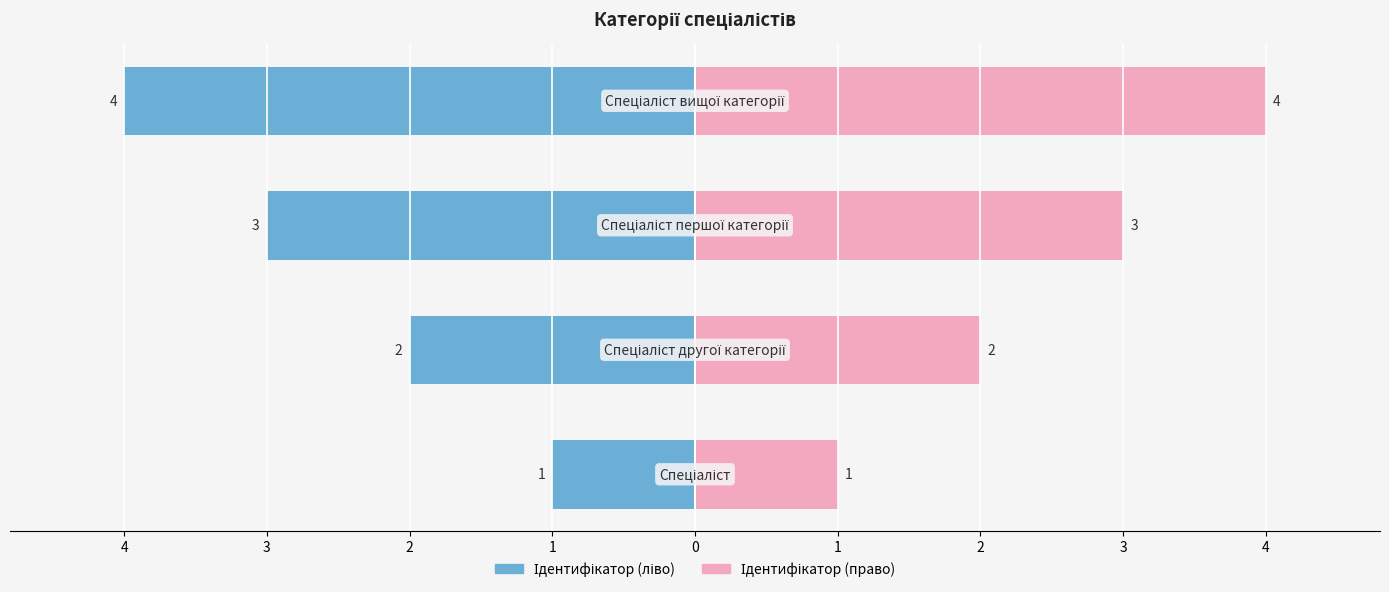

What is the value of the Ідентифікатор (ліво) bar at the 1st from the left?

-1